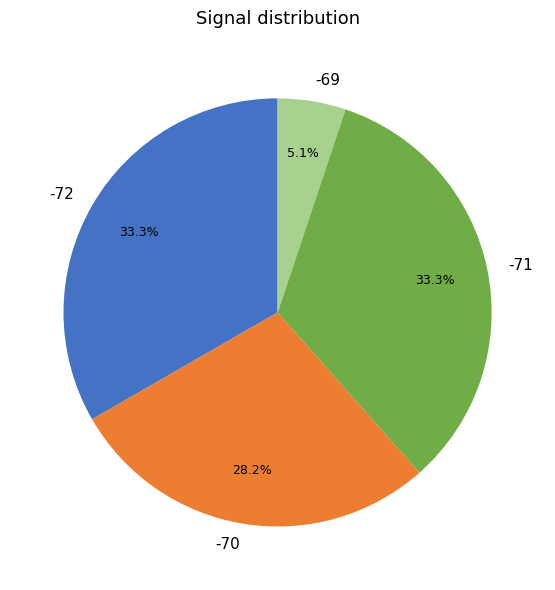

Between -69 and -72, which is larger?

-72